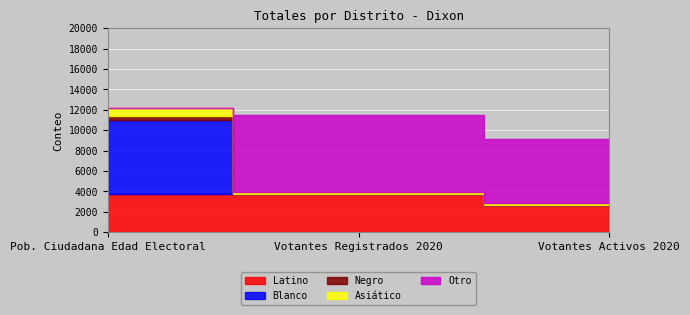

Rank the categories by Asiático value from lowest to highest.

Votantes Activos 2020, Votantes Registrados 2020, Pob. Ciudadana Edad Electoral